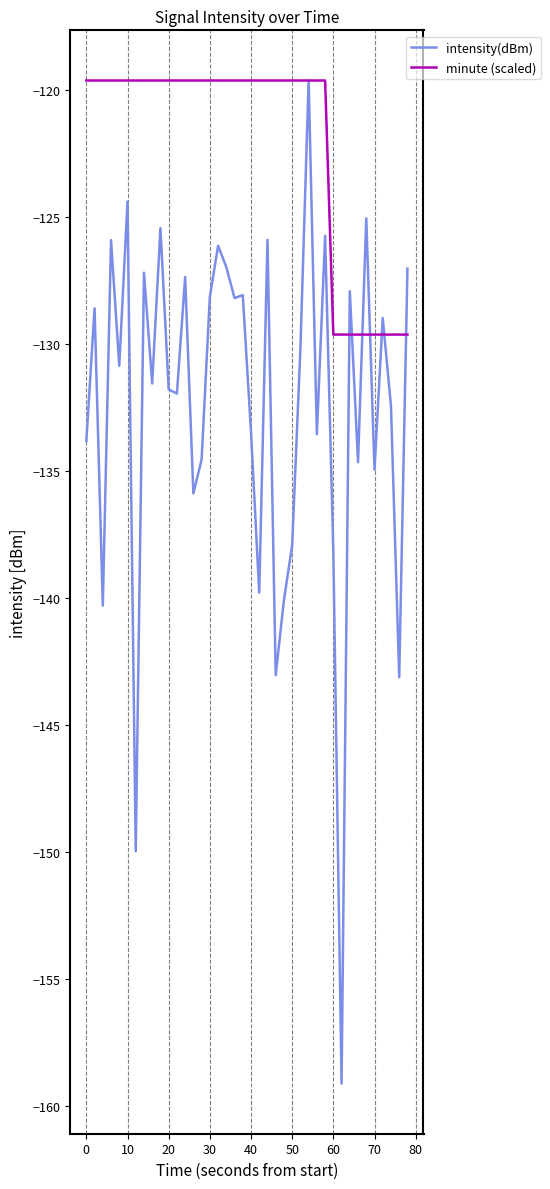

Which series has the largest total across all categories?

minute (scaled)